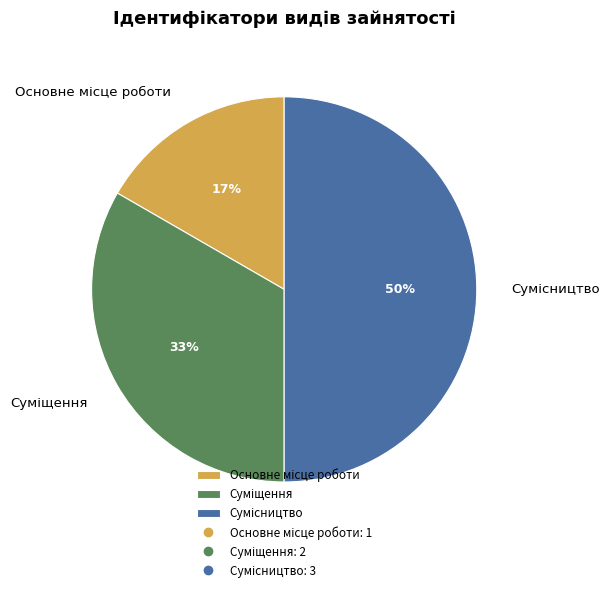

To the nearest percent, what is the difference between the largest and smallest slice percentages?

33%